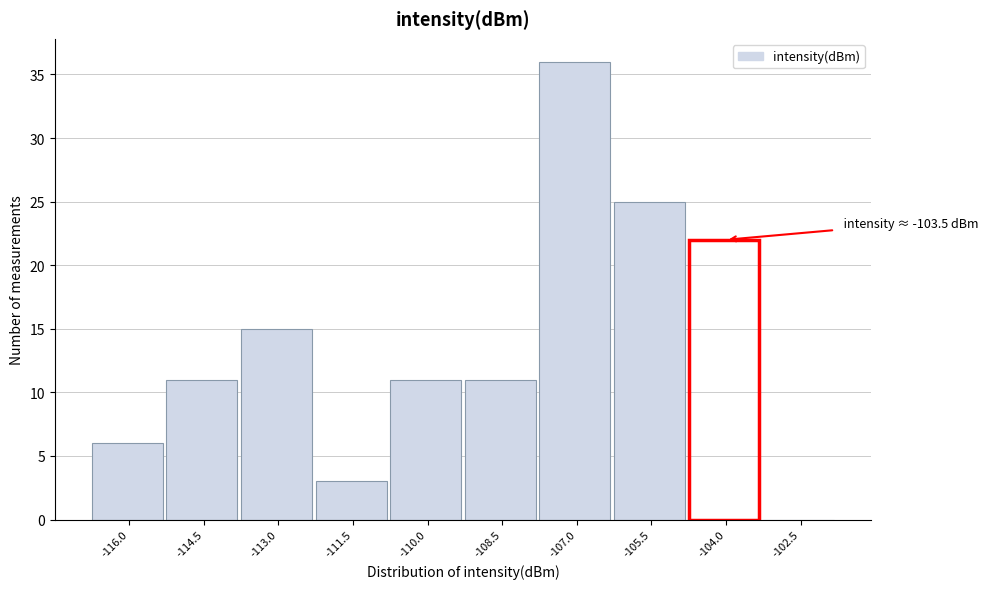

Reading left to right, extract all data points from this chart.

-116.0=6	-114.5=11	-113.0=15	-111.5=3	-110.0=11	-108.5=11	-107.0=36	-105.5=25	-104.0=22	-102.5=0